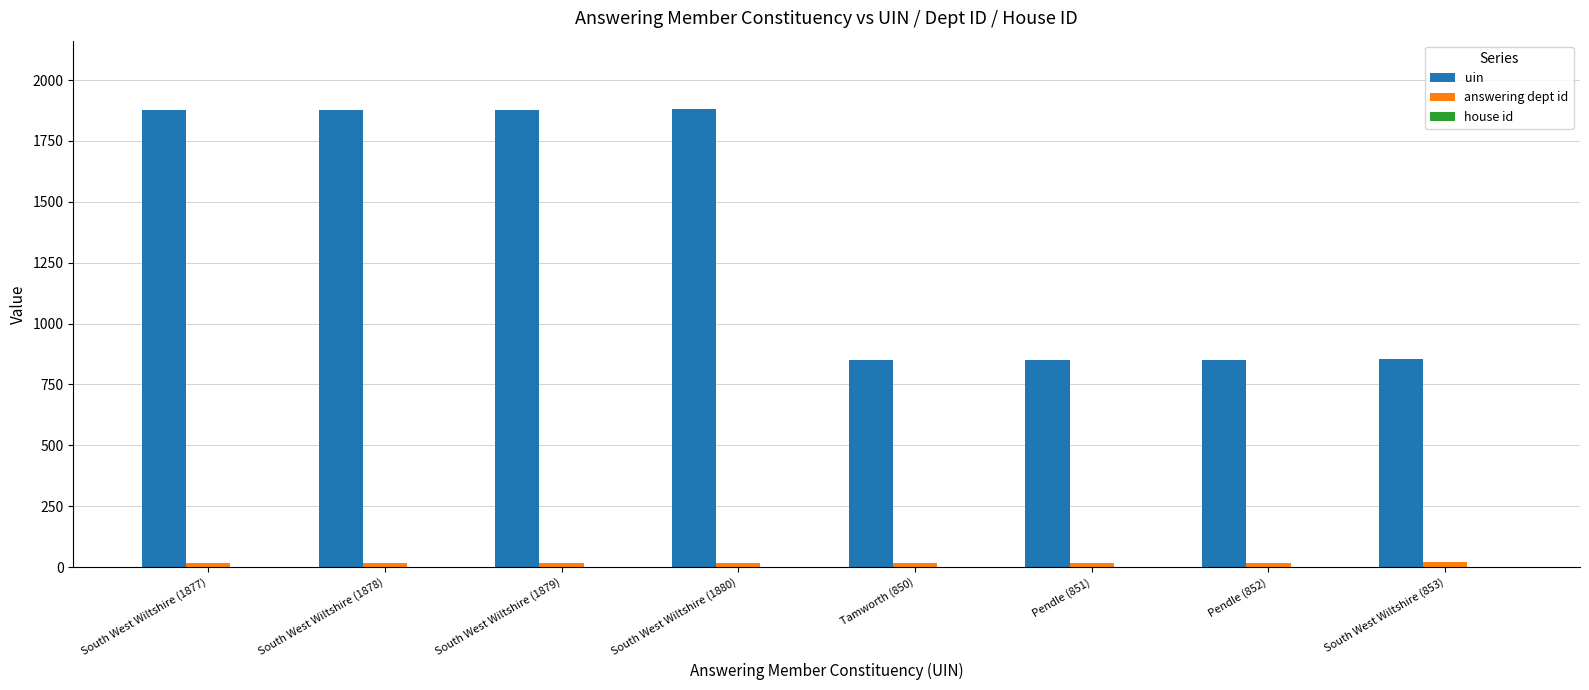

What is the greatest value displayed?

1880